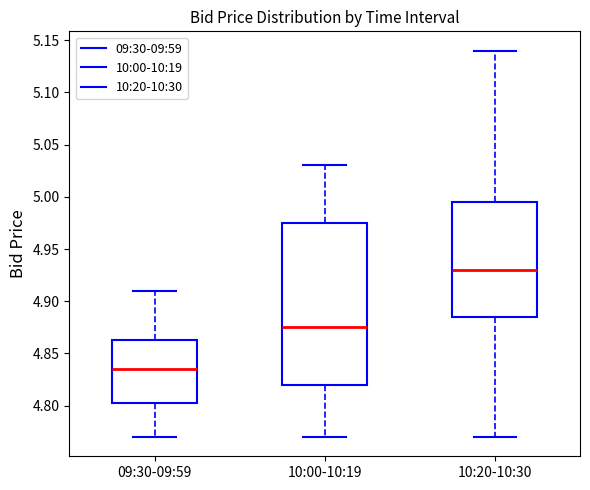

Reading left to right, read every box against the y-axis: the position of its median line, the range the box covers, and the ends of its whiskers. The values are not printed on the chart, so give them approximately, as read against the axis.

09:30-09:59: median 4.835, box 4.805 to 4.865, whiskers 4.770 to 4.910
10:00-10:19: median 4.875, box 4.820 to 4.975, whiskers 4.770 to 5.030
10:20-10:30: median 4.930, box 4.885 to 4.995, whiskers 4.770 to 5.140